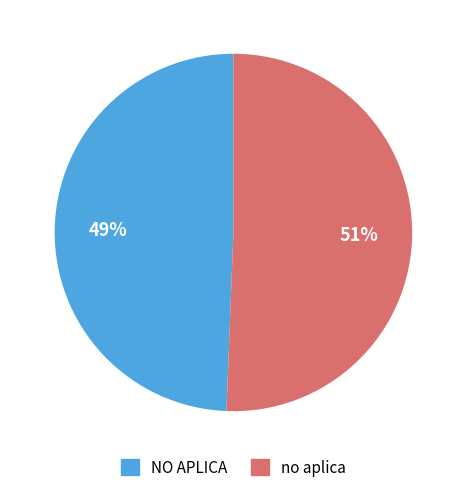

To the nearest percent, what portion does NO APLICA represent?

49%